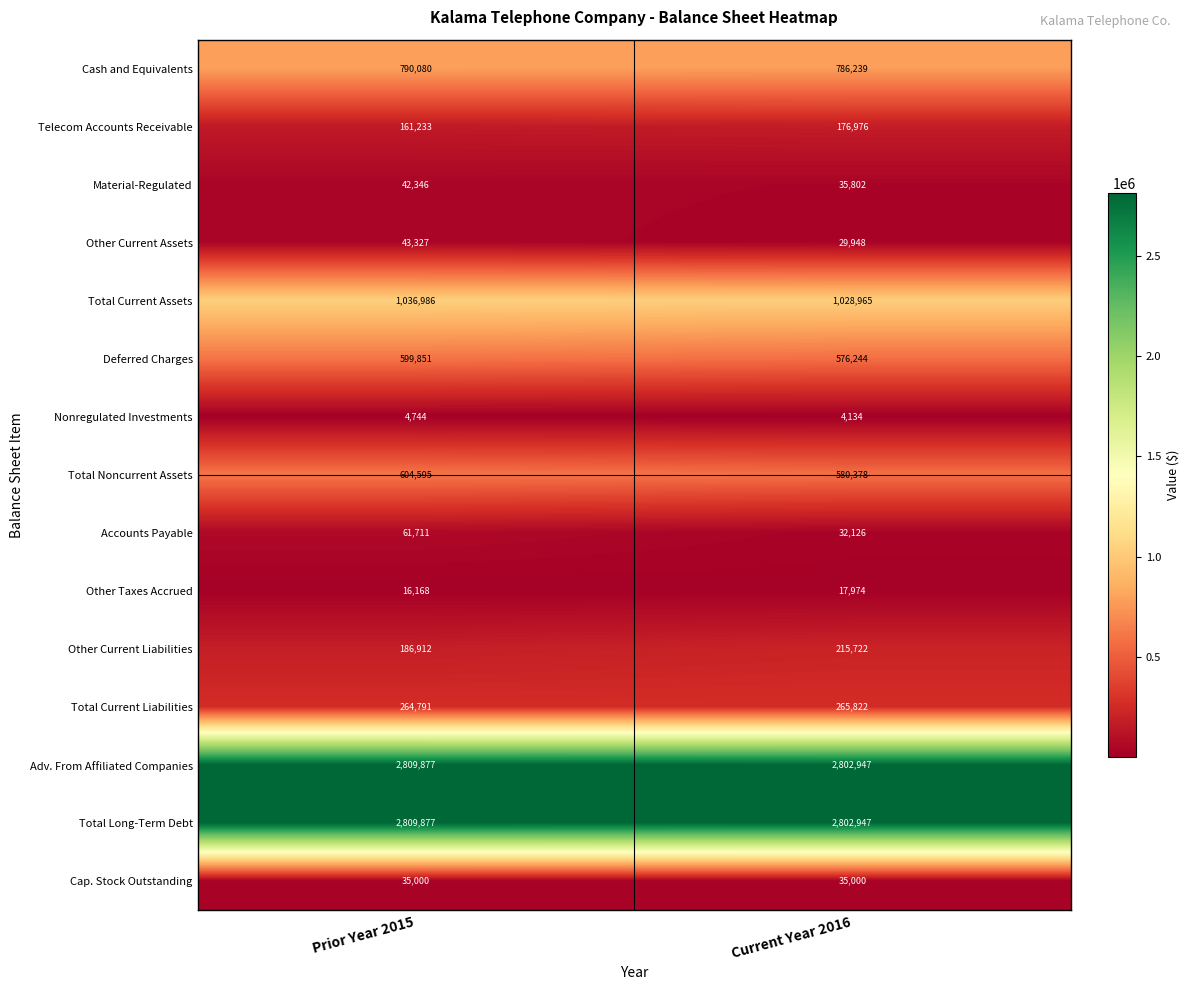

What is the approximate value of Cap. Stock Outstanding at Prior Year 2015?

35000